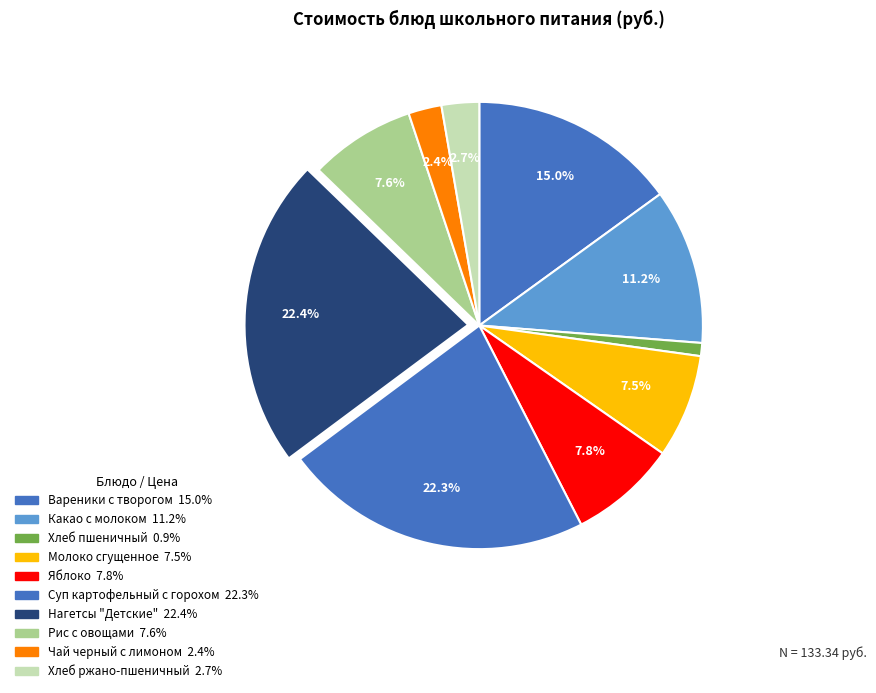

To the nearest percent, what percentage of the pie is Чай черный с лимоном?

2%